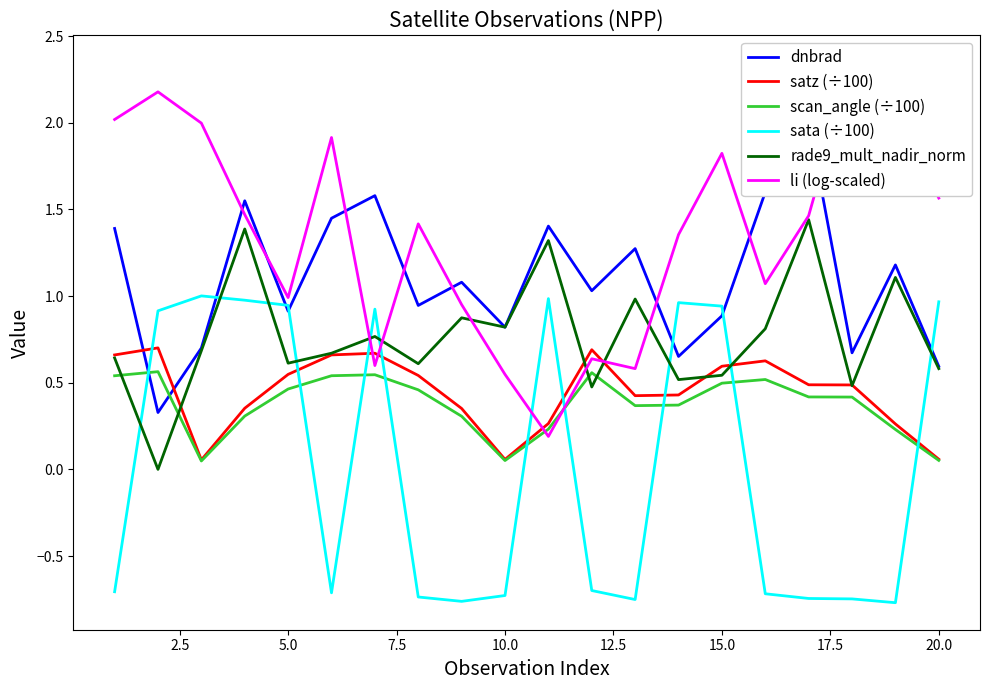

How many times do sata (÷100) and rade9_mult_nadir_norm cross each other?

9